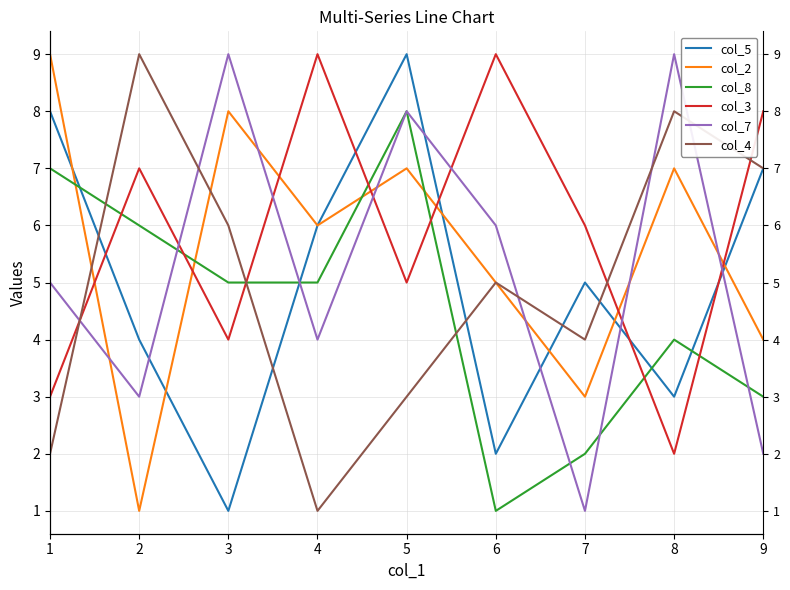

Between which two adjacent categories do col_8 and col_3 first intersect?

1 and 2